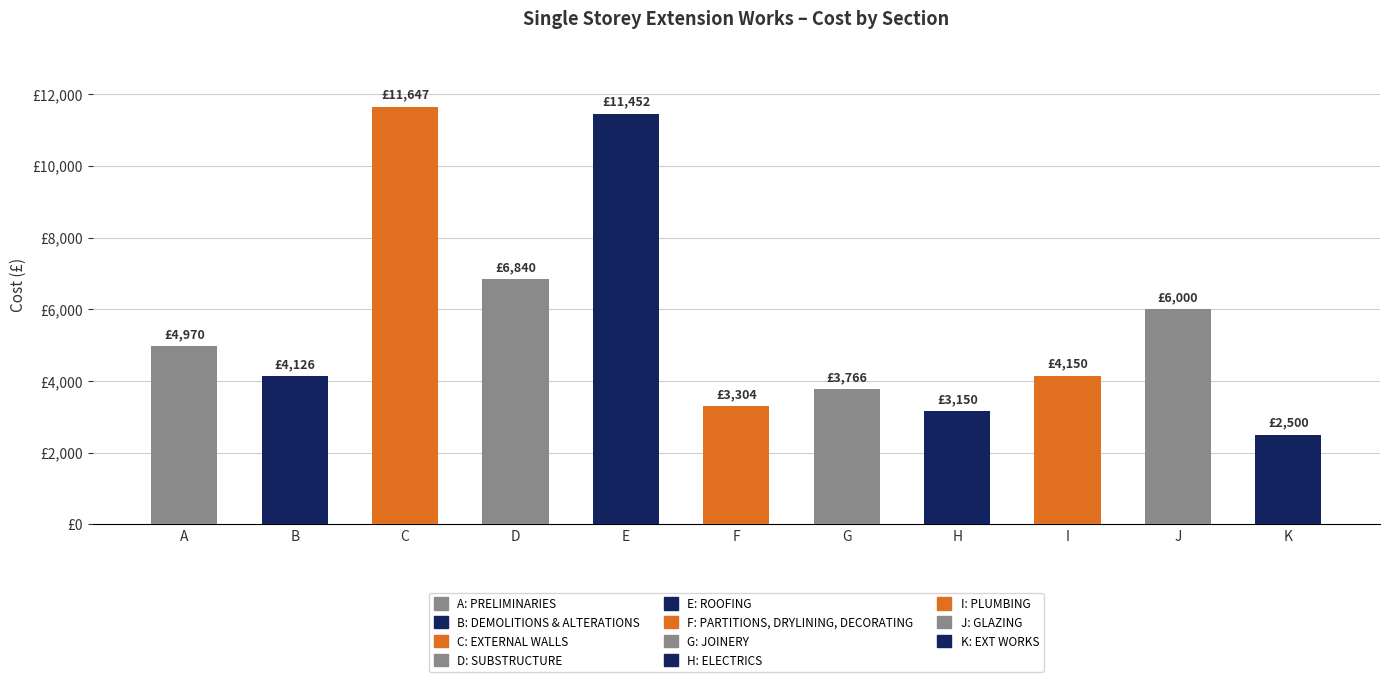

What is the ratio of the value at J to the value at F?

1.8